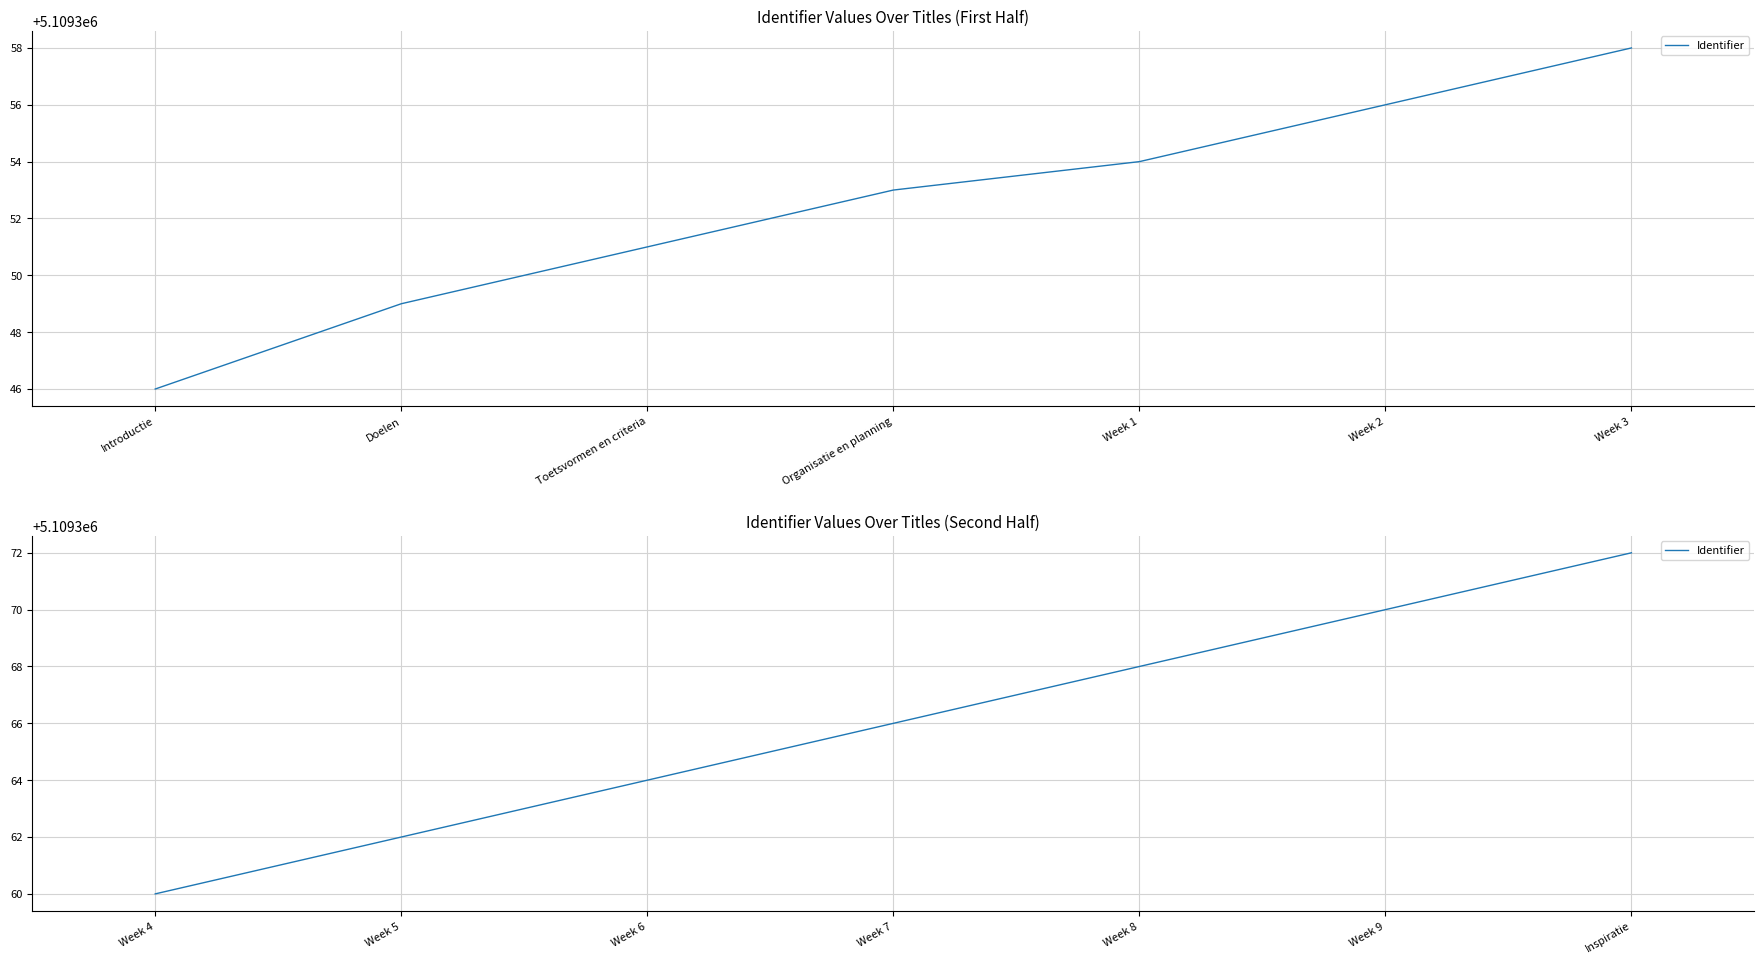

What is the change in value from Week 9 to Inspiratie?

+2